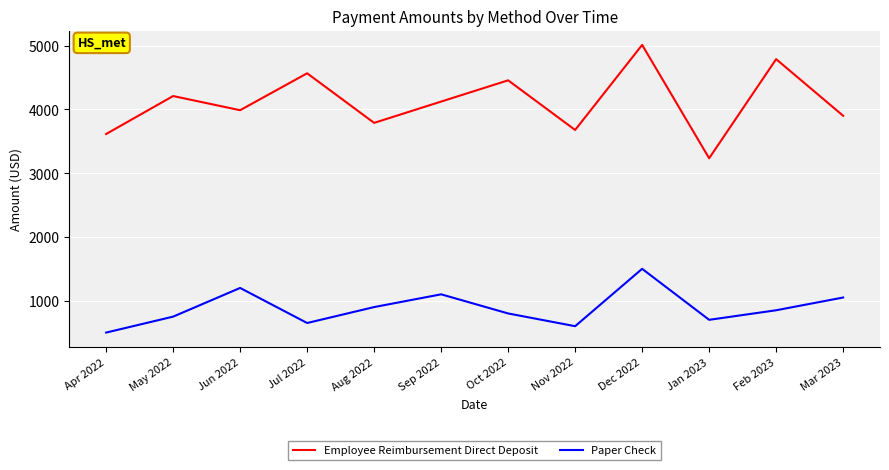

At how many categories does at least one series exceed 2028?

12